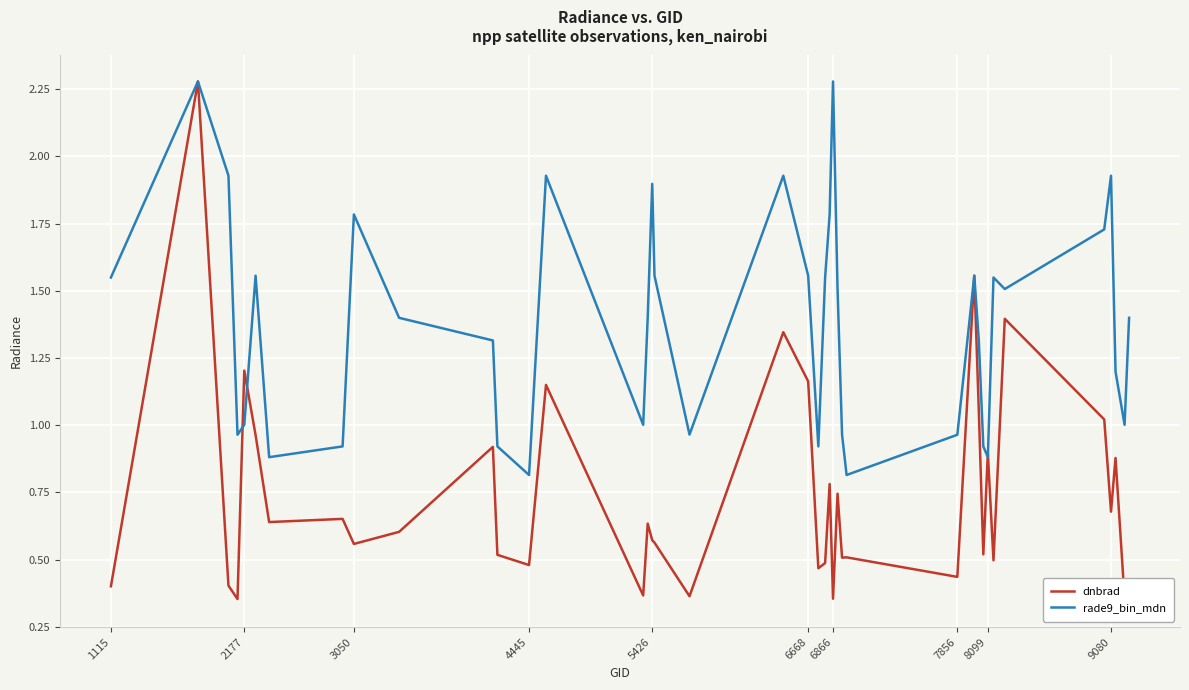

Reading right to left, what are all the values shown in this chart?

dnbrad: 0.3	0.4	0.9	0.7	1.0	1.4	0.5	0.9	0.5	1.1	1.6	0.4	0.5	0.5	0.7	0.4	0.8	0.5	0.5	1.2	1.3	0.4	0.6	0.6	0.6	0.4	1.1	0.5	0.5	0.9	0.6	0.6	0.7	0.6	1.0	1.2	0.4	0.4	2.3	0.4
rade9_bin_mdn: 1.4	1.0	1.2	1.9	1.7	1.5	1.5	0.9	0.9	1.3	1.6	1.0	0.8	1.0	1.5	2.3	1.8	1.5	0.9	1.6	1.9	1.0	1.6	1.9	1.4	1.0	1.9	0.8	0.9	1.3	1.4	1.8	0.9	0.9	1.6	1.0	1.0	1.9	2.3	1.5